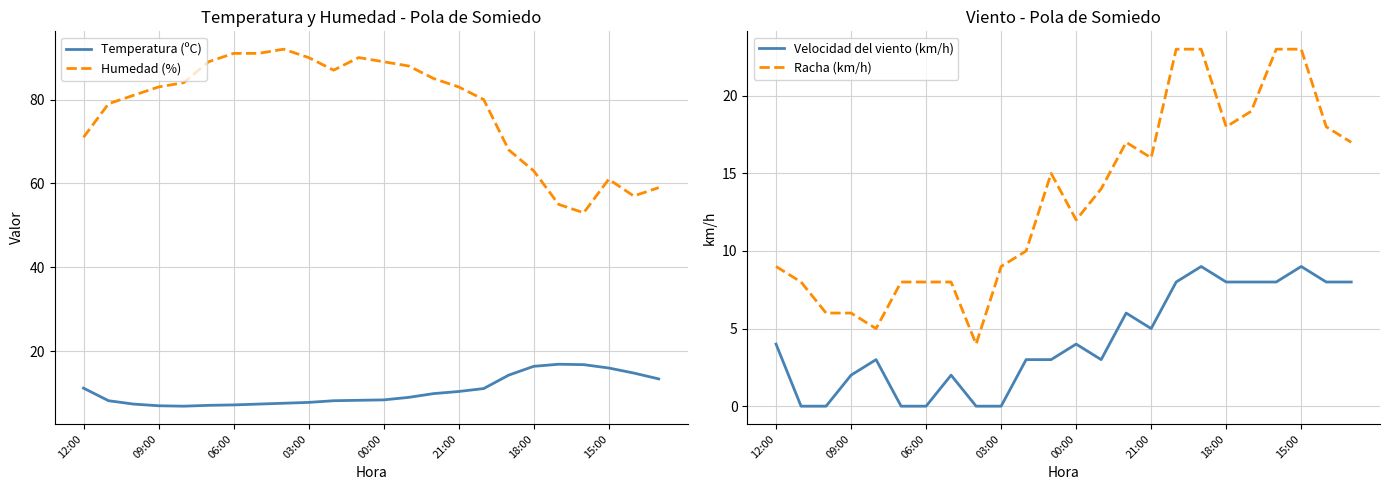

The value of Humedad (%) at 19 is 55.0. True or false?

True